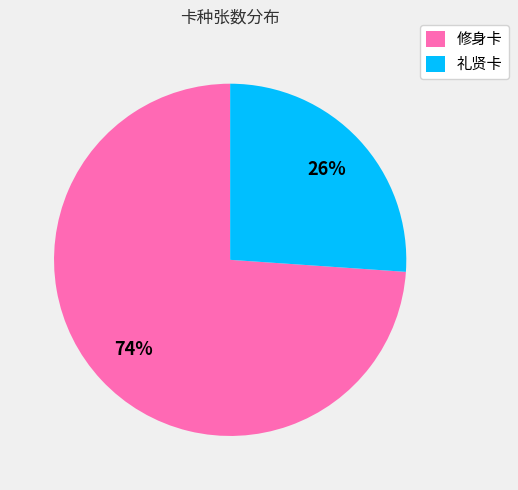

Approximately how many times larger is the value at 礼贤卡 compared to 修身卡?

0.4